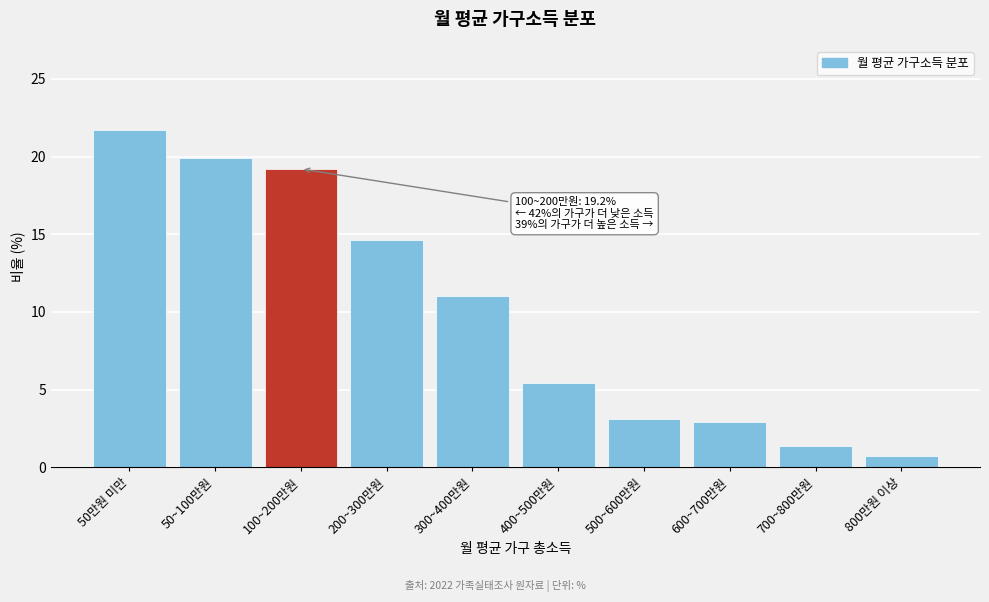

Reading right to left, list all the values displayed in this chart.

800만원 이상=0.7	700~800만원=1.4	600~700만원=2.9	500~600만원=3.1	400~500만원=5.4	300~400만원=11.0	200~300만원=14.6	100~200만원=19.2	50~100만원=19.9	50만원 미만=21.7